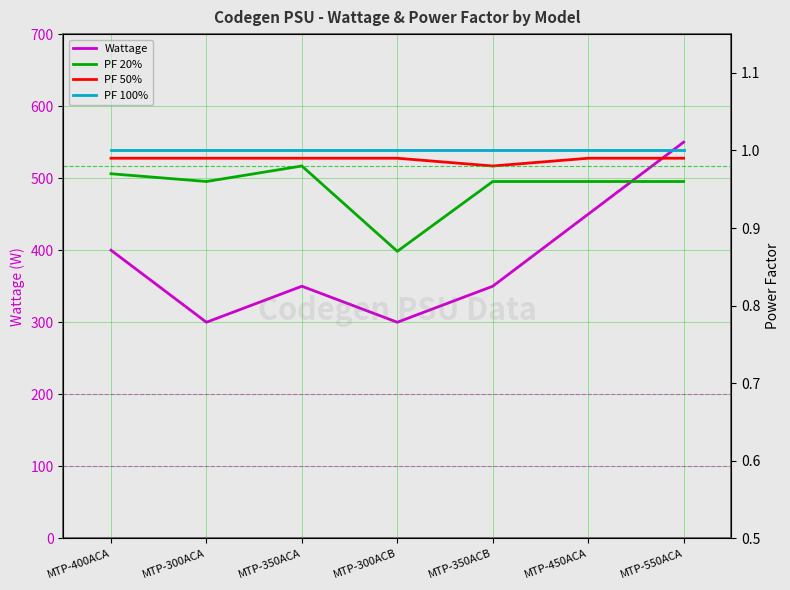

What is the label of the 7th point from the left?

MTP-550ACA